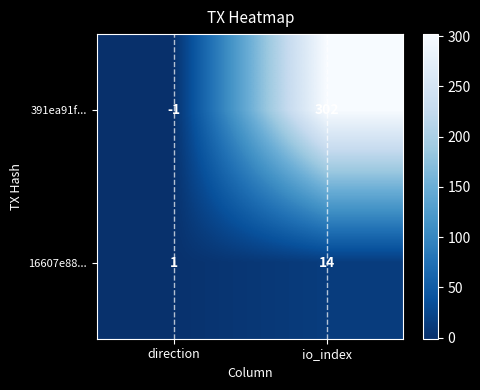

What is the sum of the 16607e88... values at direction and io_index?

15